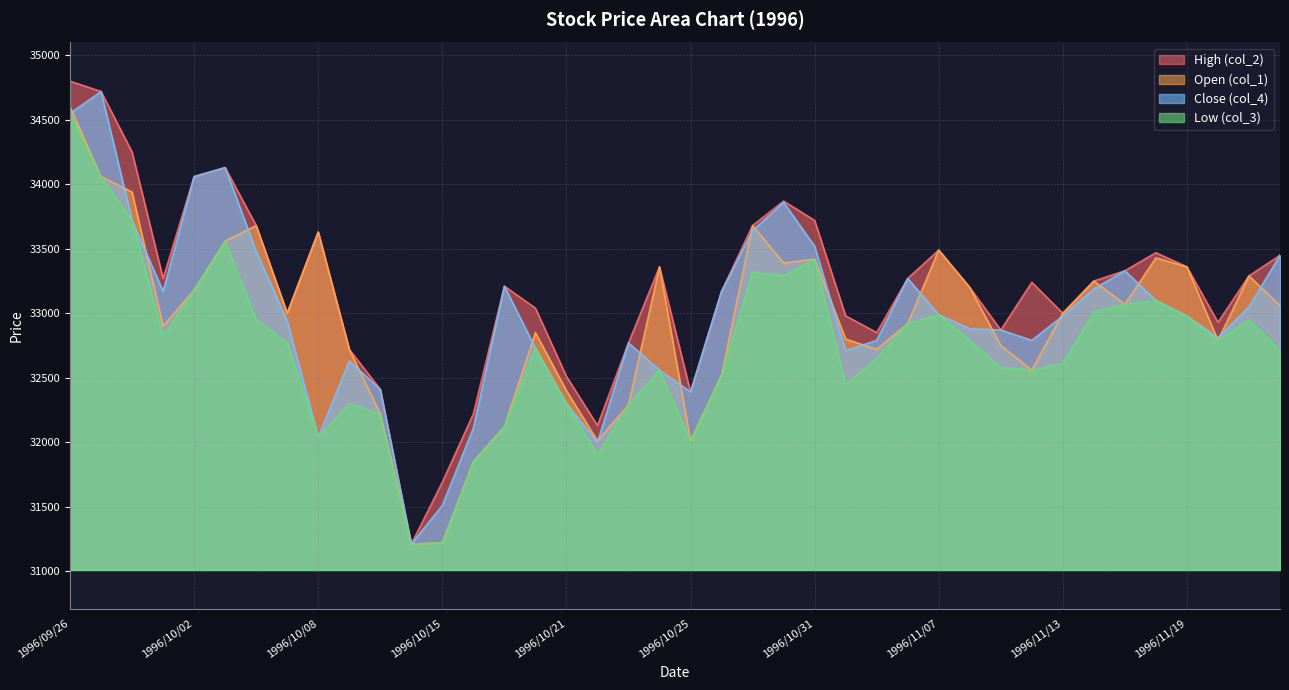

Rank the series by their maximum value, from lowest to highest.

Low (col_3), Open (col_1), Close (col_4), High (col_2)